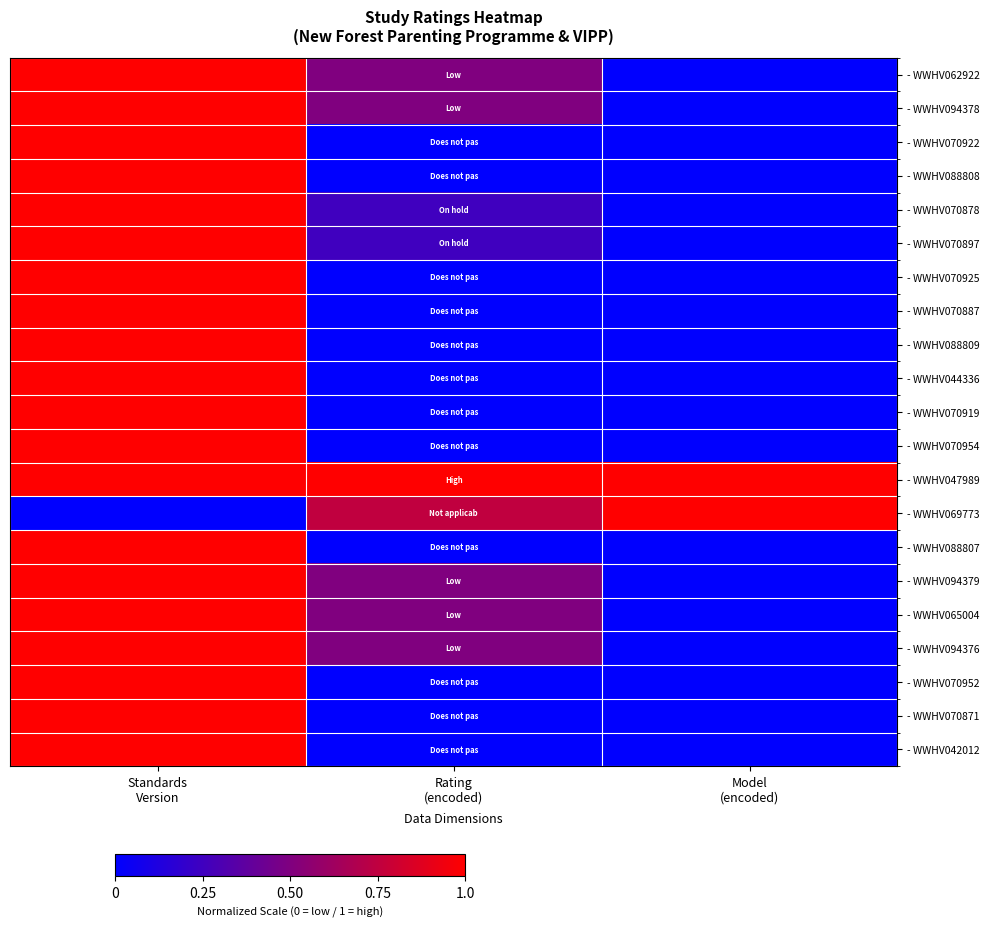

Reading left to right, extract all data points from this chart.

- WWHV062922: Standards
Version=1.0	Rating
(encoded)=0.5	Model
(encoded)=0.0
- WWHV094378: Standards
Version=1.0	Rating
(encoded)=0.5	Model
(encoded)=0.0
- WWHV070922: Standards
Version=1.0	Rating
(encoded)=0.0	Model
(encoded)=0.0
- WWHV088808: Standards
Version=1.0	Rating
(encoded)=0.0	Model
(encoded)=0.0
- WWHV070878: Standards
Version=1.0	Rating
(encoded)=0.2	Model
(encoded)=0.0
- WWHV070897: Standards
Version=1.0	Rating
(encoded)=0.2	Model
(encoded)=0.0
- WWHV070925: Standards
Version=1.0	Rating
(encoded)=0.0	Model
(encoded)=0.0
- WWHV070887: Standards
Version=1.0	Rating
(encoded)=0.0	Model
(encoded)=0.0
- WWHV088809: Standards
Version=1.0	Rating
(encoded)=0.0	Model
(encoded)=0.0
- WWHV044336: Standards
Version=1.0	Rating
(encoded)=0.0	Model
(encoded)=0.0
- WWHV070919: Standards
Version=1.0	Rating
(encoded)=0.0	Model
(encoded)=0.0
- WWHV070954: Standards
Version=1.0	Rating
(encoded)=0.0	Model
(encoded)=0.0
- WWHV047989: Standards
Version=1.0	Rating
(encoded)=1.0	Model
(encoded)=1.0
- WWHV069773: Standards
Version=0.0	Rating
(encoded)=0.8	Model
(encoded)=1.0
- WWHV088807: Standards
Version=1.0	Rating
(encoded)=0.0	Model
(encoded)=0.0
- WWHV094379: Standards
Version=1.0	Rating
(encoded)=0.5	Model
(encoded)=0.0
- WWHV065004: Standards
Version=1.0	Rating
(encoded)=0.5	Model
(encoded)=0.0
- WWHV094376: Standards
Version=1.0	Rating
(encoded)=0.5	Model
(encoded)=0.0
- WWHV070952: Standards
Version=1.0	Rating
(encoded)=0.0	Model
(encoded)=0.0
- WWHV070871: Standards
Version=1.0	Rating
(encoded)=0.0	Model
(encoded)=0.0
- WWHV042012: Standards
Version=1.0	Rating
(encoded)=0.0	Model
(encoded)=0.0